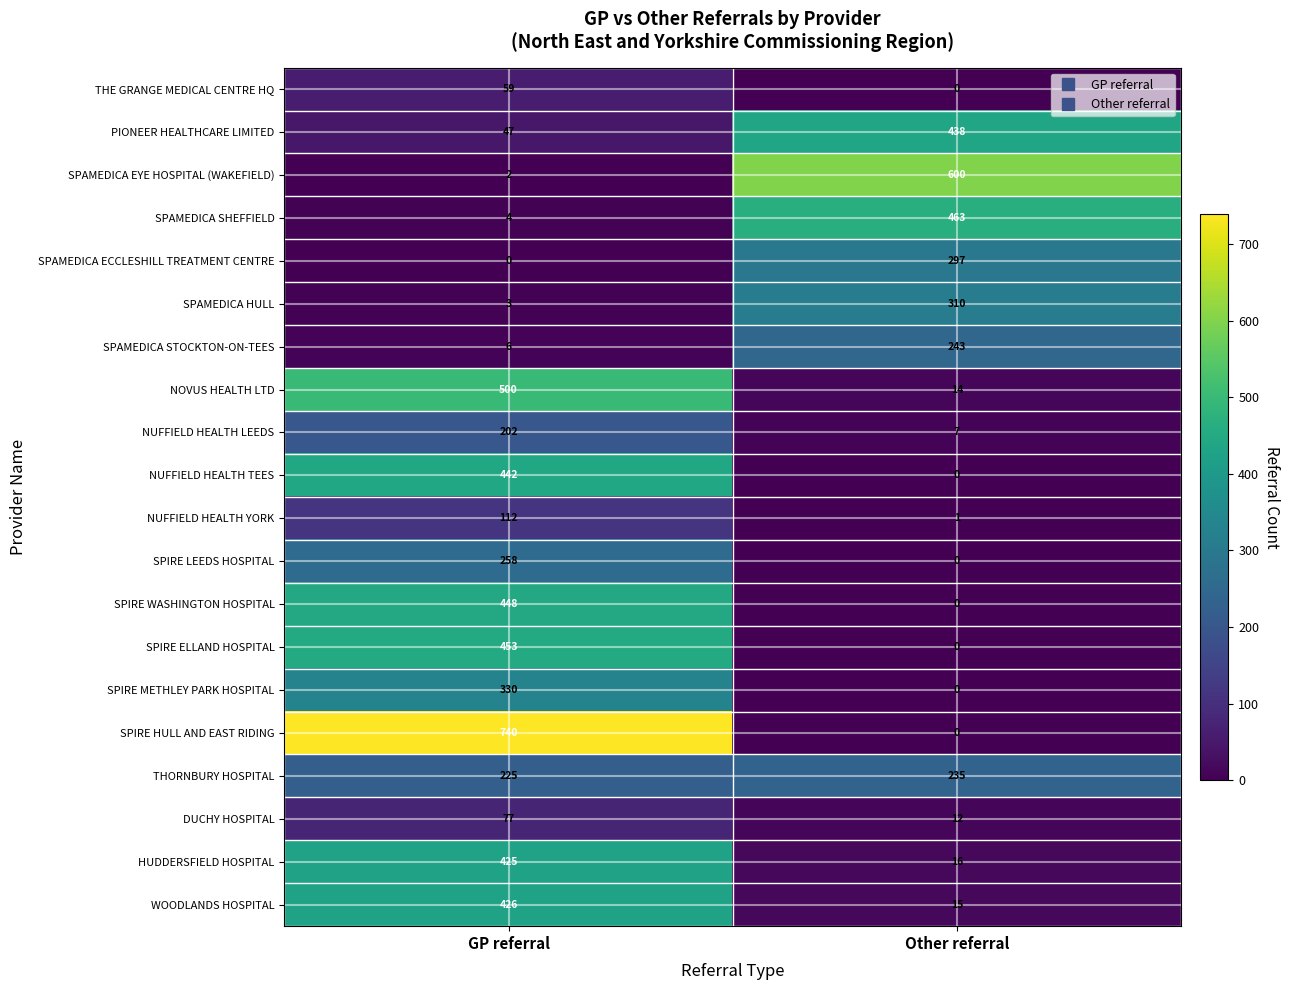

The SPAMEDICA HULL series shows 5 at GP referral. True or false?

False